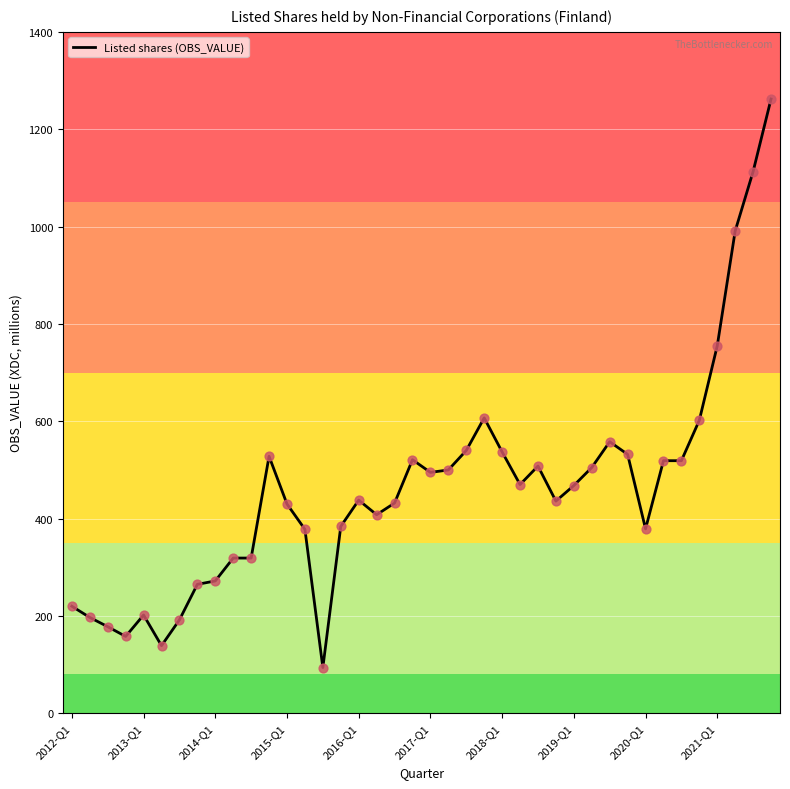

What is the difference between the maximum and minimum values?

1168